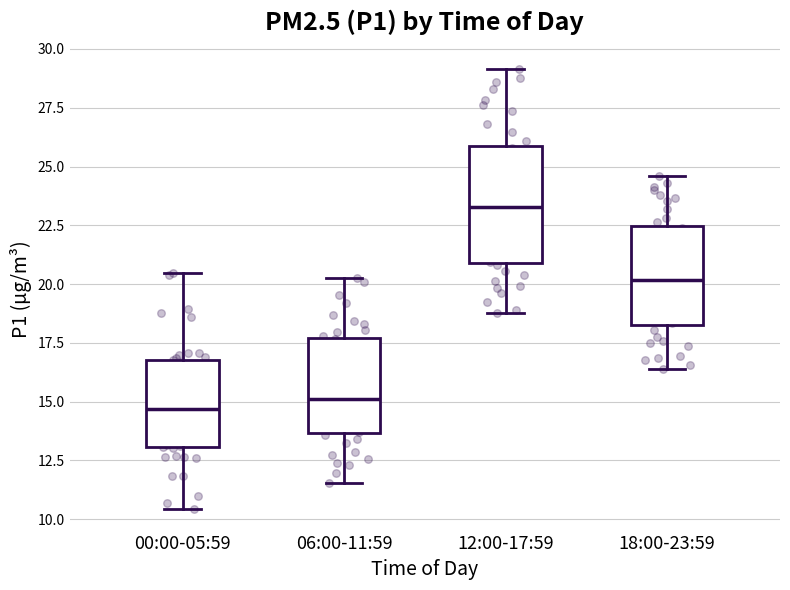

Reading left to right, read every box against the y-axis: the position of its median line, the range the box covers, and the ends of its whiskers. The values are not printed on the chart, so give them approximately, as read against the axis.

00:00-05:59: median 14.5, box 13.0 to 17.0, whiskers 10.5 to 20.5
06:00-11:59: median 15.0, box 13.5 to 17.5, whiskers 11.5 to 20.5
12:00-17:59: median 23.5, box 21.0 to 26.0, whiskers 19.0 to 29.0
18:00-23:59: median 20.0, box 18.5 to 22.5, whiskers 16.5 to 24.5